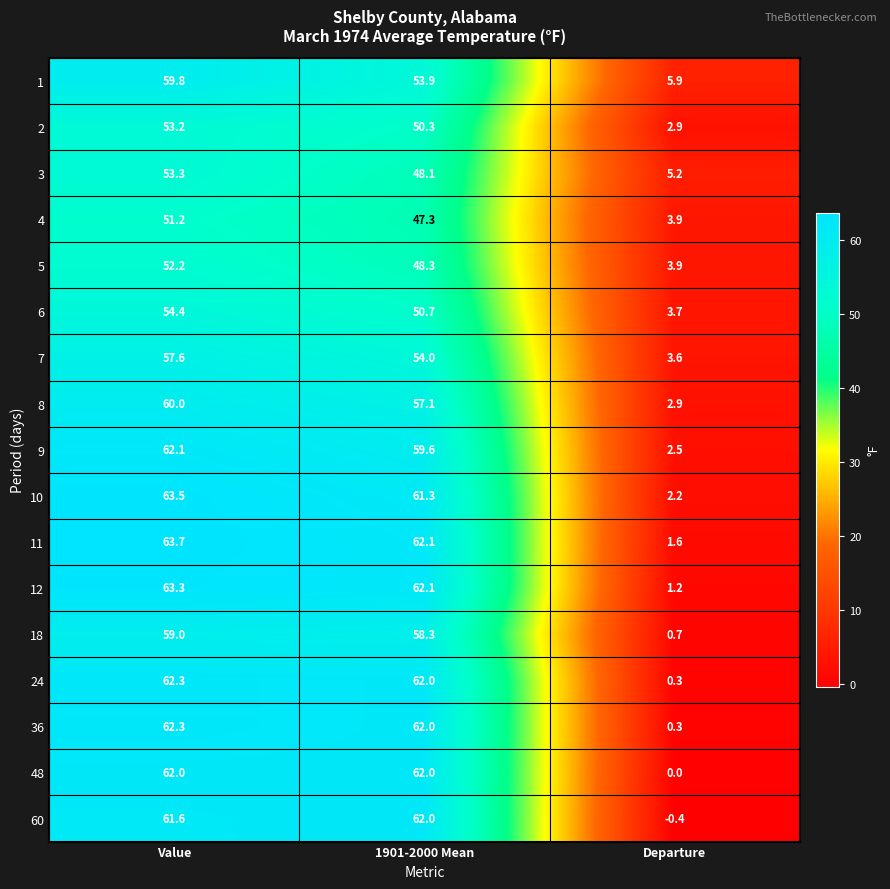

The 18 series shows 58.3 at 1901-2000 Mean. True or false?

True